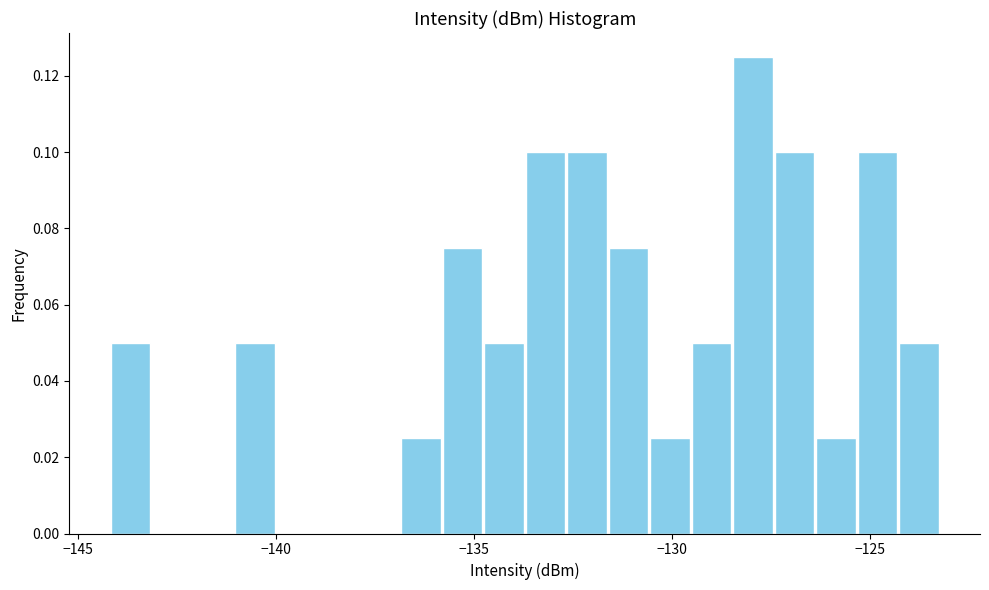

Read against the x-axis, roughly where is the centre of the tallest bar?

-128.0